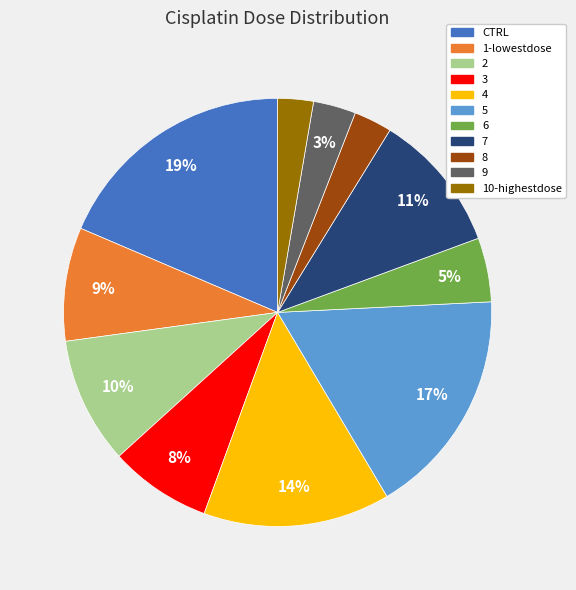

Count the number of slices in the pie.

11